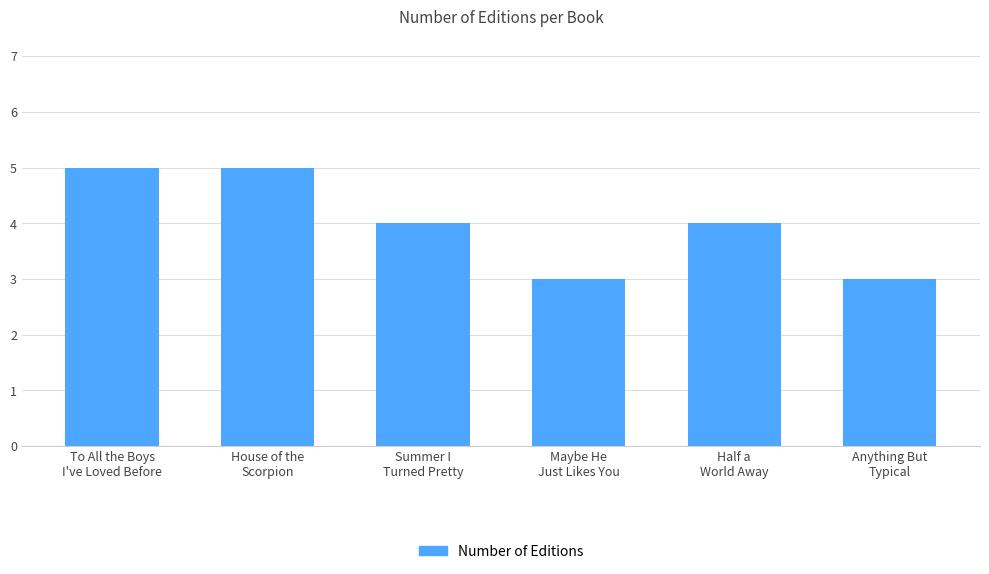

Count the number of data series in this chart.

1